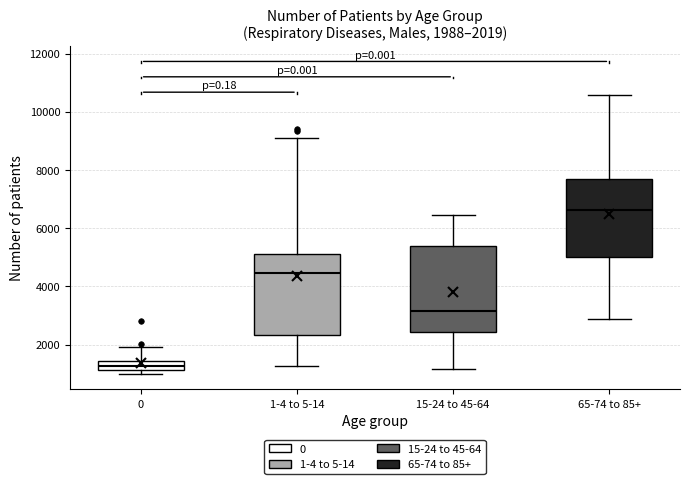

Which box's median line is the highest?

65-74 to 85+